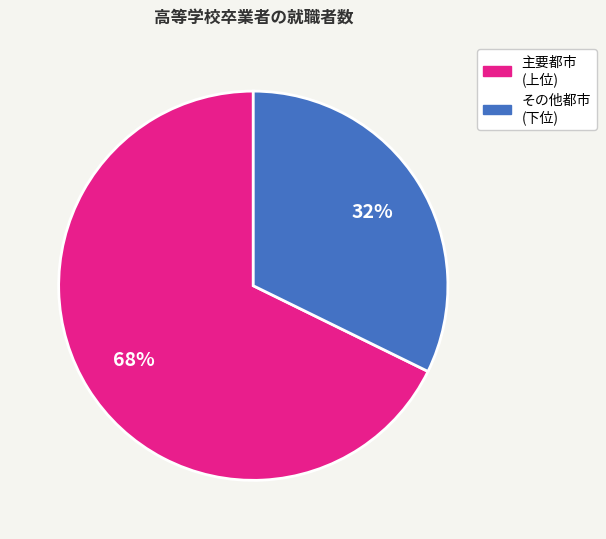

To the nearest percent, what is the average slice percentage?

50%